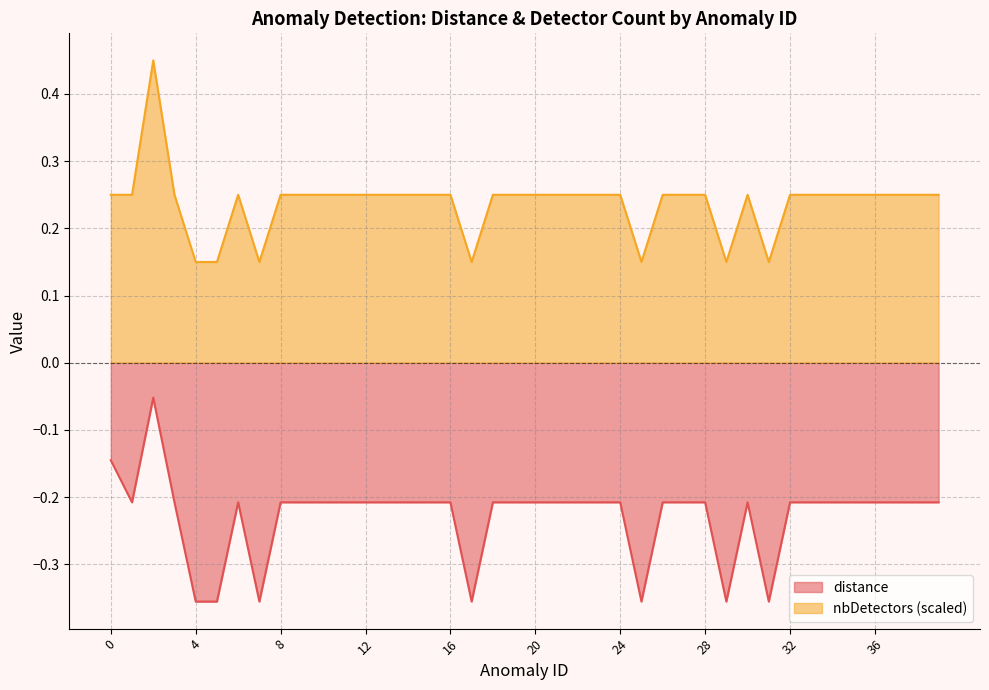

True or false: nbDetectors and distance cross at least once.

False